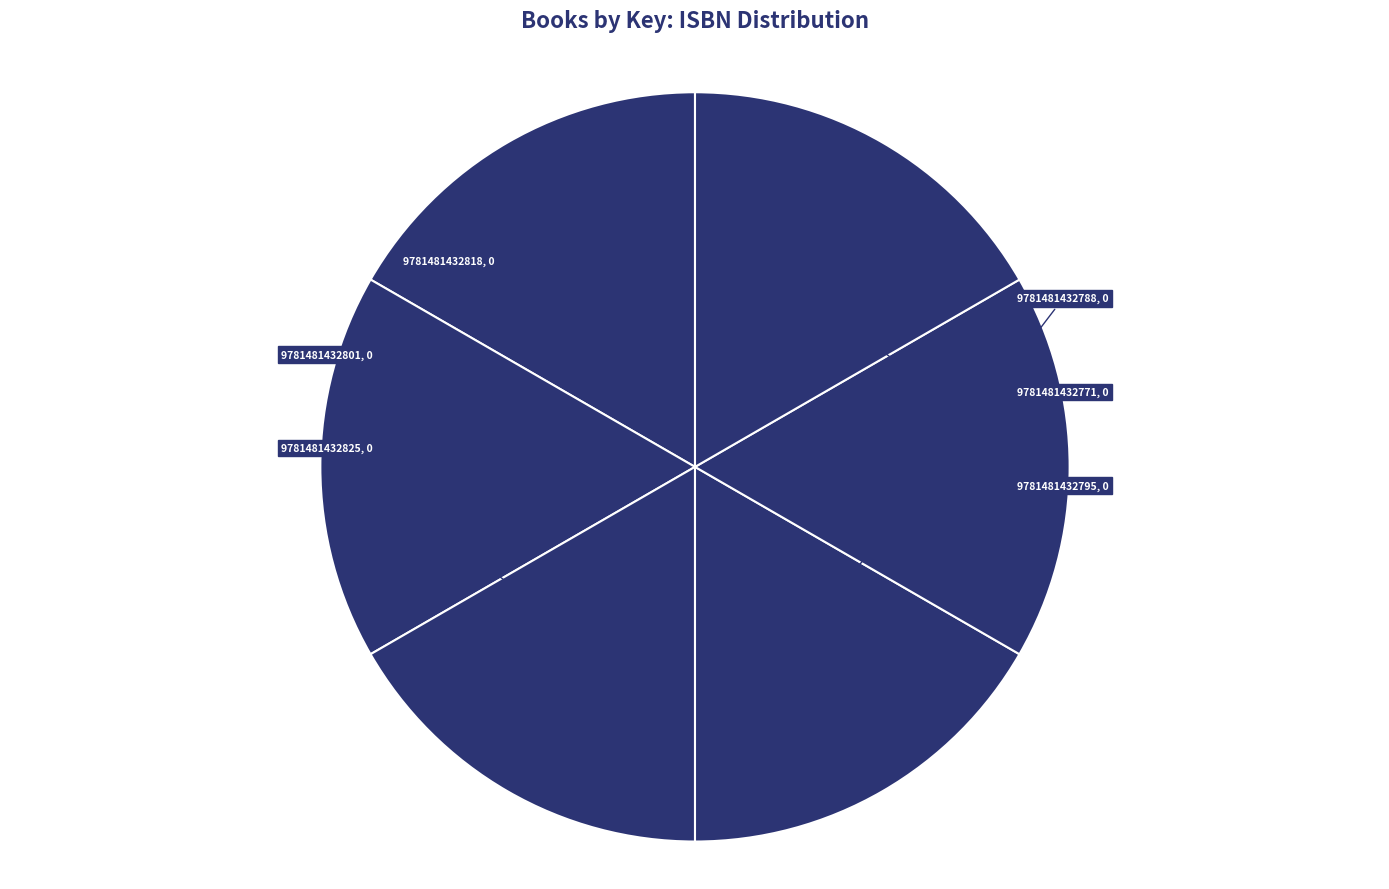

What is the ratio of the value at 9781481432801 to the value at 9781481432795?

1.0